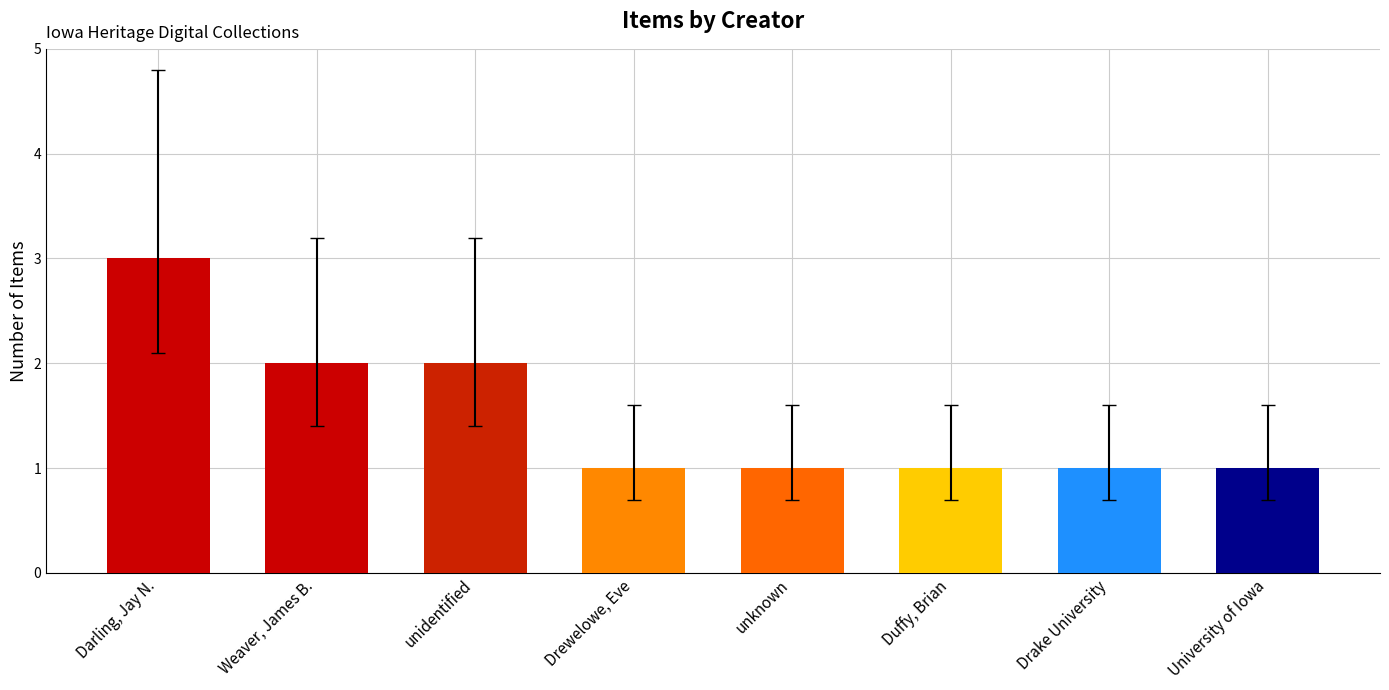

How many distinct data groups are displayed?

1